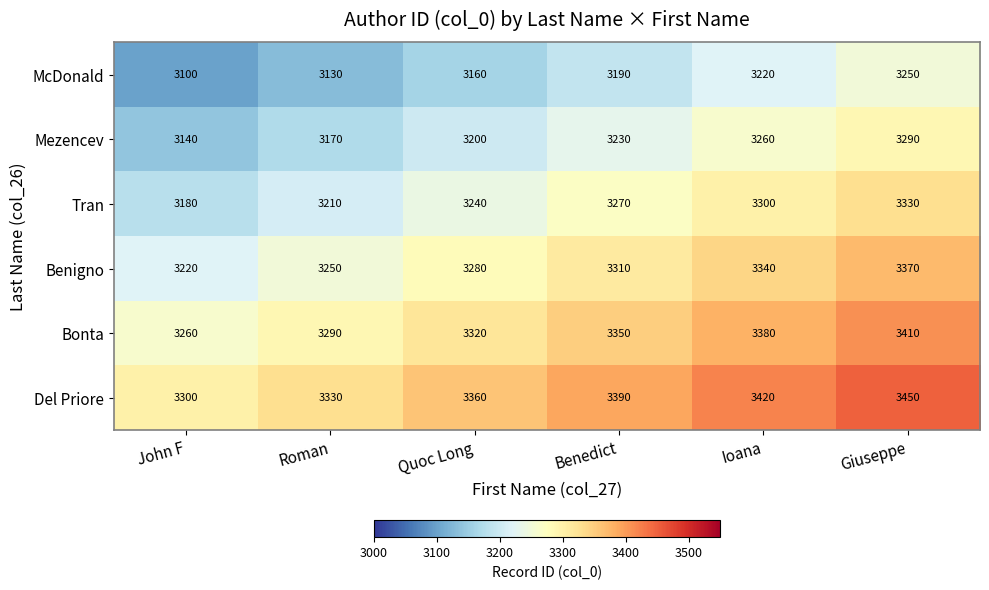

List the series in order of their peak value, lowest first.

McDonald, Mezencev, Tran, Benigno, Bonta, Del Priore